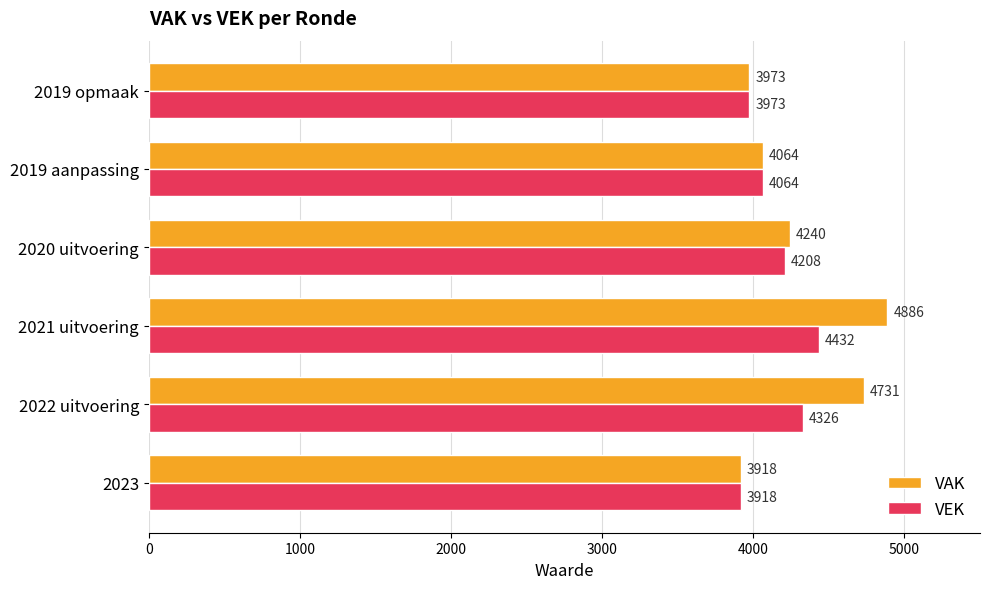

At how many categories does at least one series exceed 4780?

1